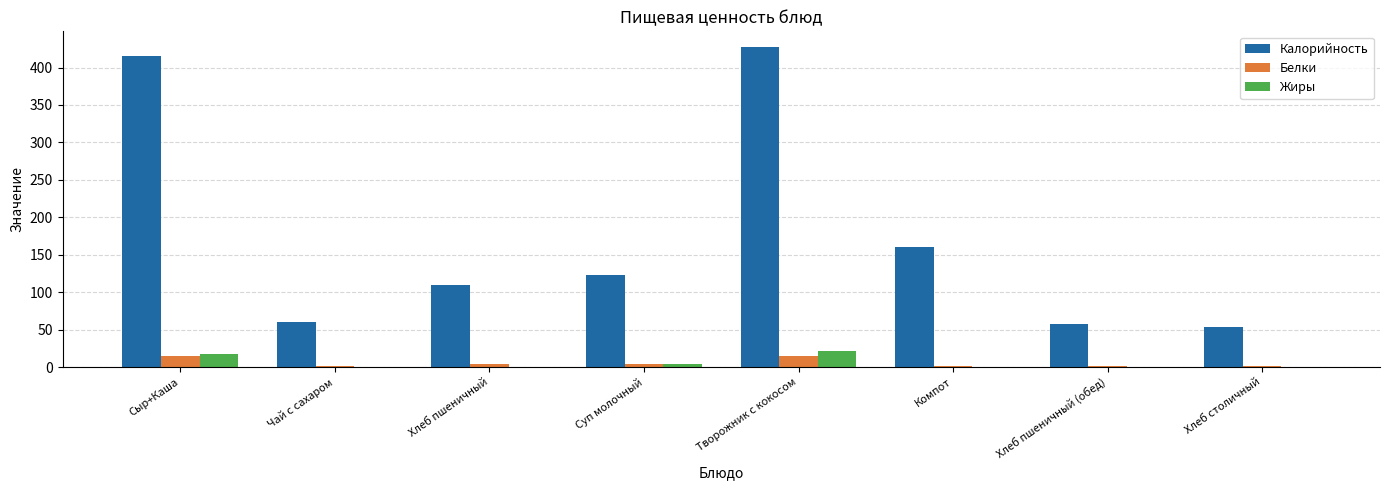

At which label is Калорийность closest to 240?

Компот